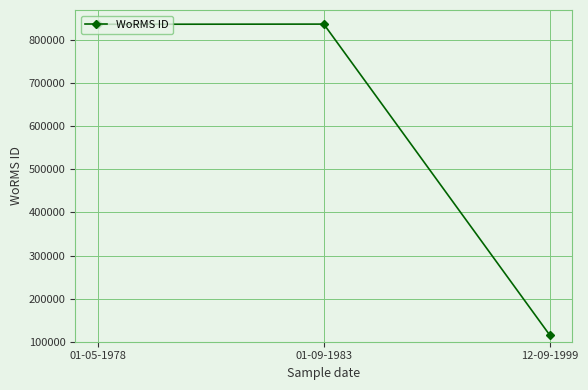

At which label is the value closest to 476172?

01-05-1978